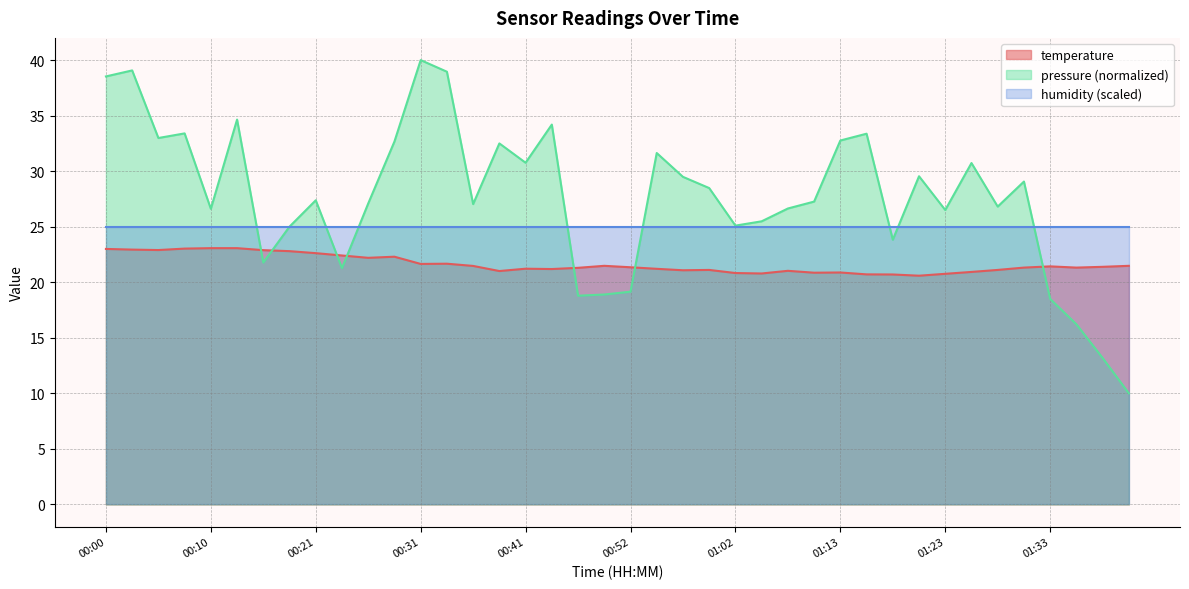

What is the greatest value displayed?

40.0